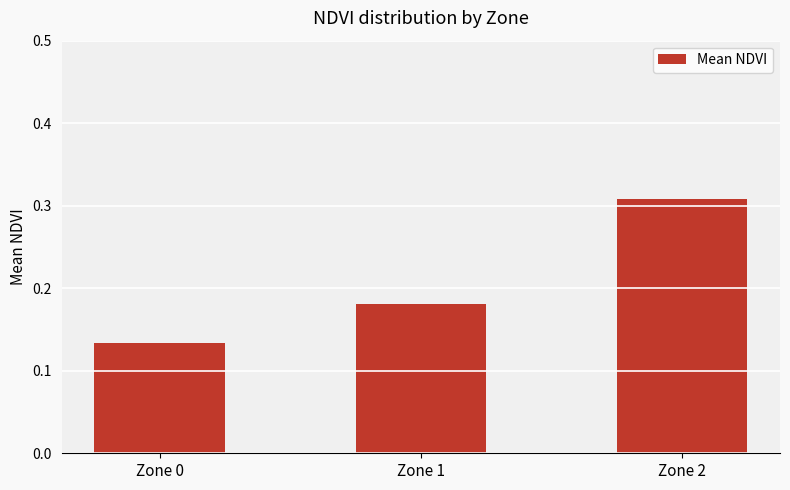

True or false: the data shows 0.5 at Zone 2.

False